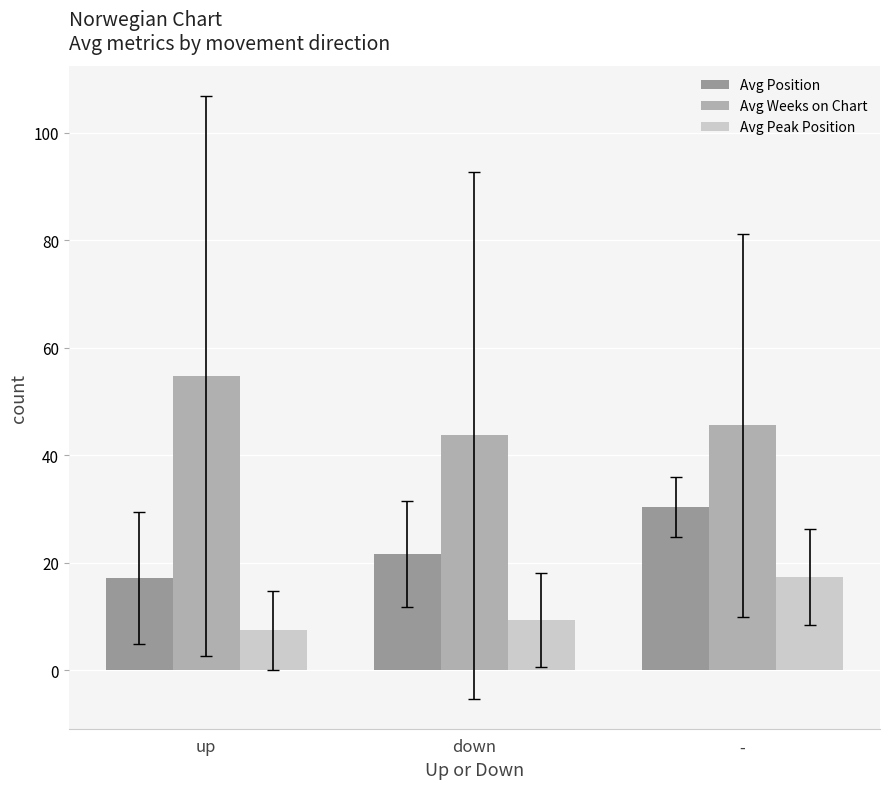

What is the minimum value shown in the chart?

7.5